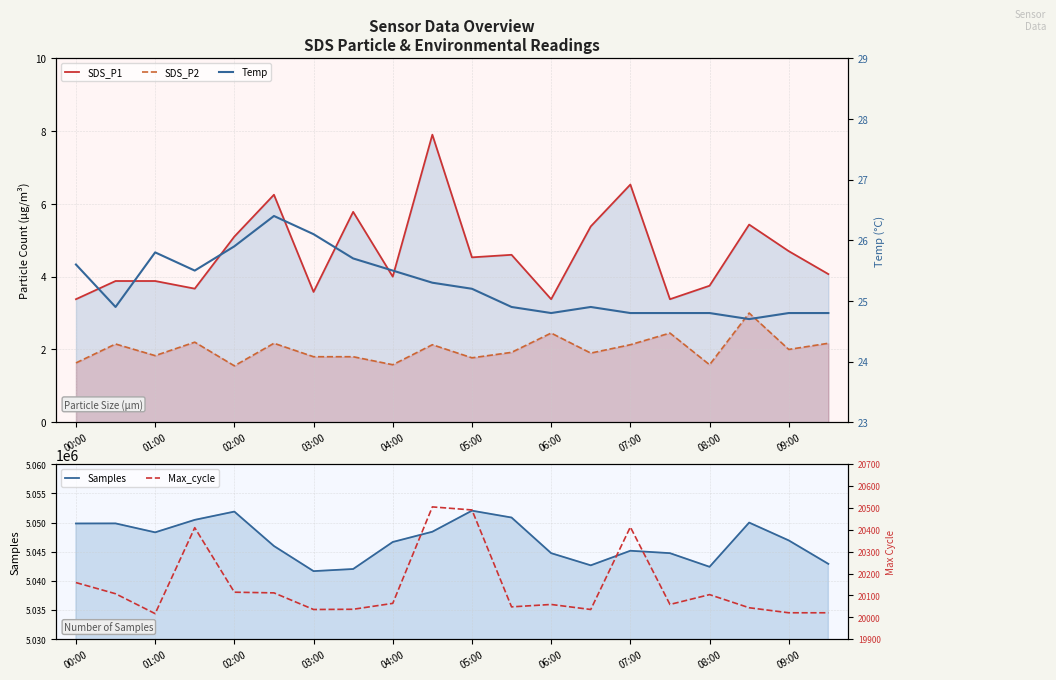

Does the chart display data point markers on the line(s)?

No